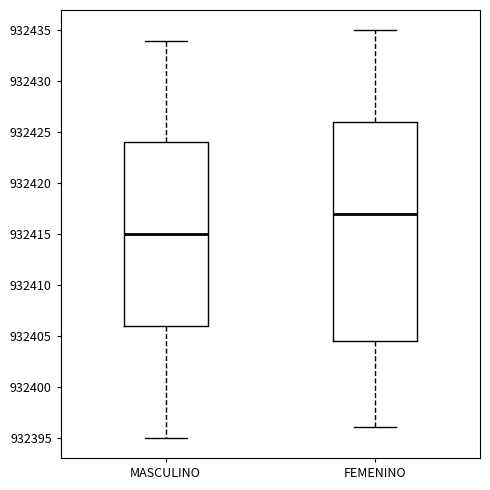

Where does the upper whisker of the box for FEMENINO end on the y-axis? The values are not printed on the chart, so give them approximately, as read against the axis.

932435.0